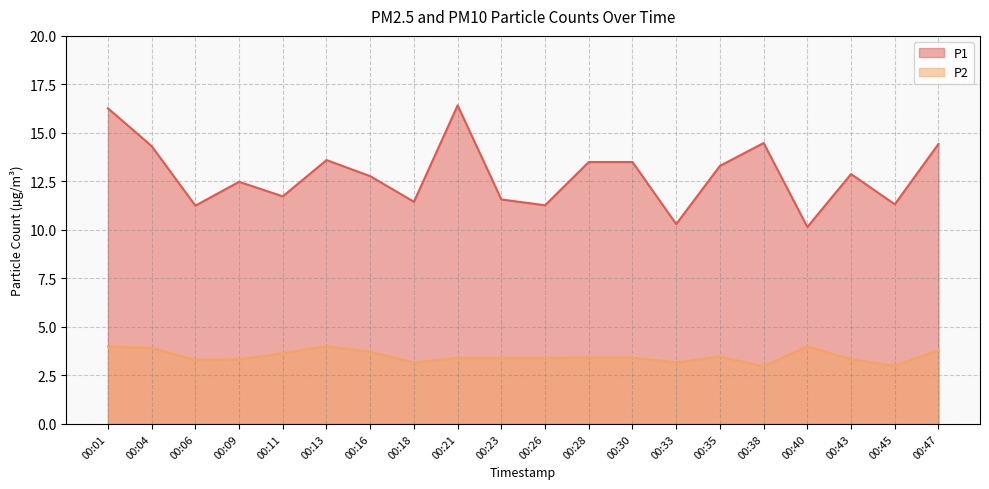

Where is the first local minimum for P1?

00:06